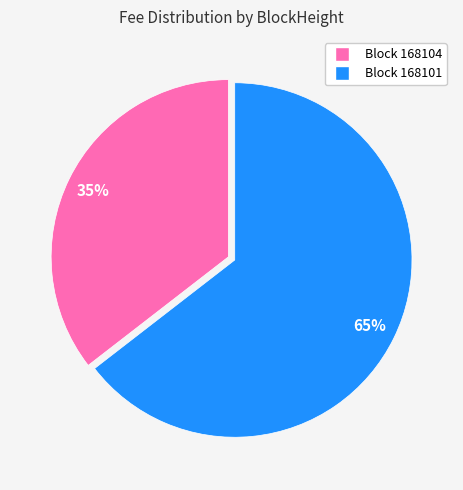

Is there any slice that represents more than half of the pie?

Yes